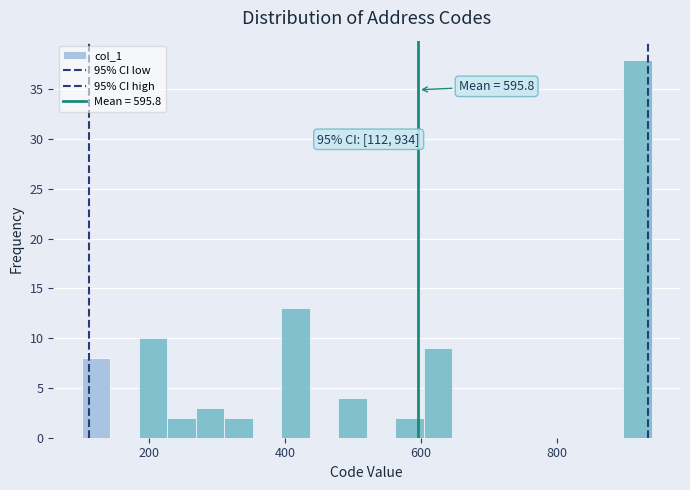

Around what value on the x-axis is the tallest bar? Give the approximate position of its centre, as read against the axis.

920